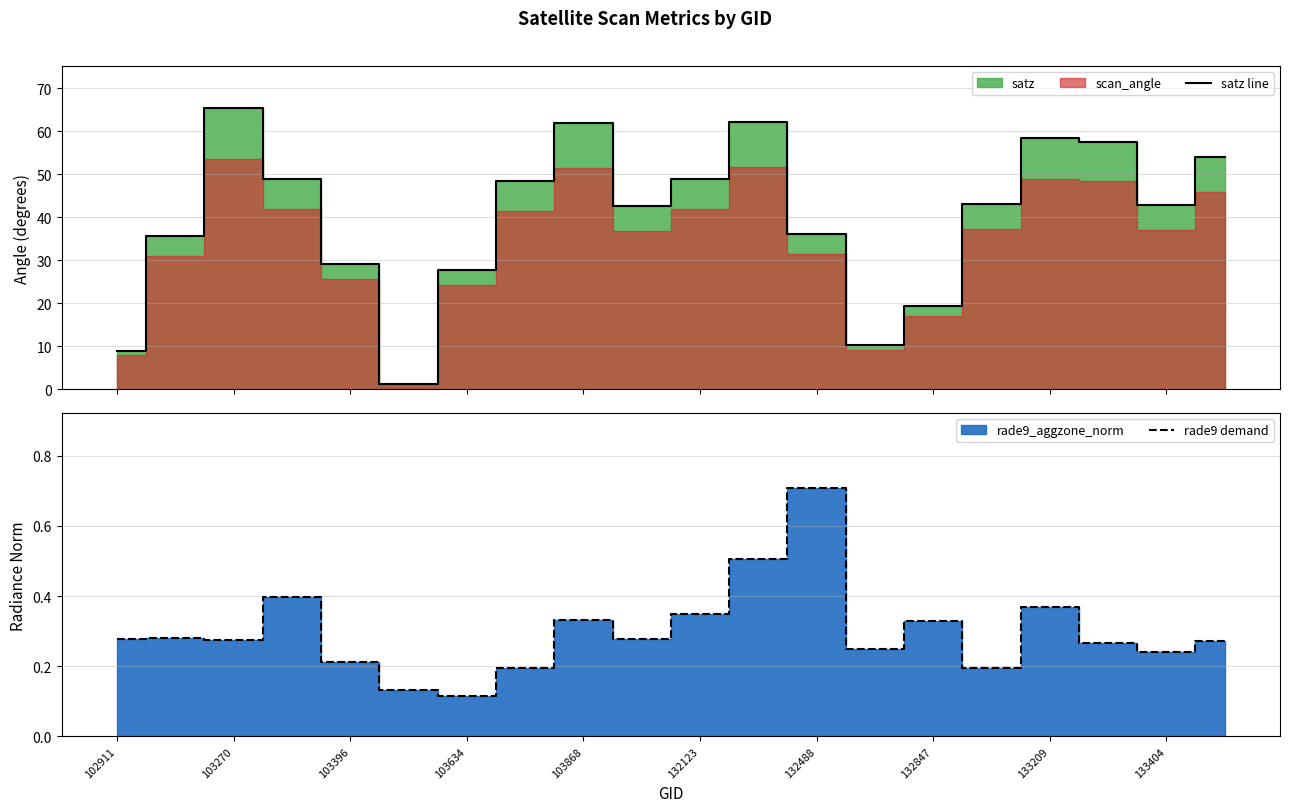

True or false: satz line has more than 1 points higher than both neighbors.

True